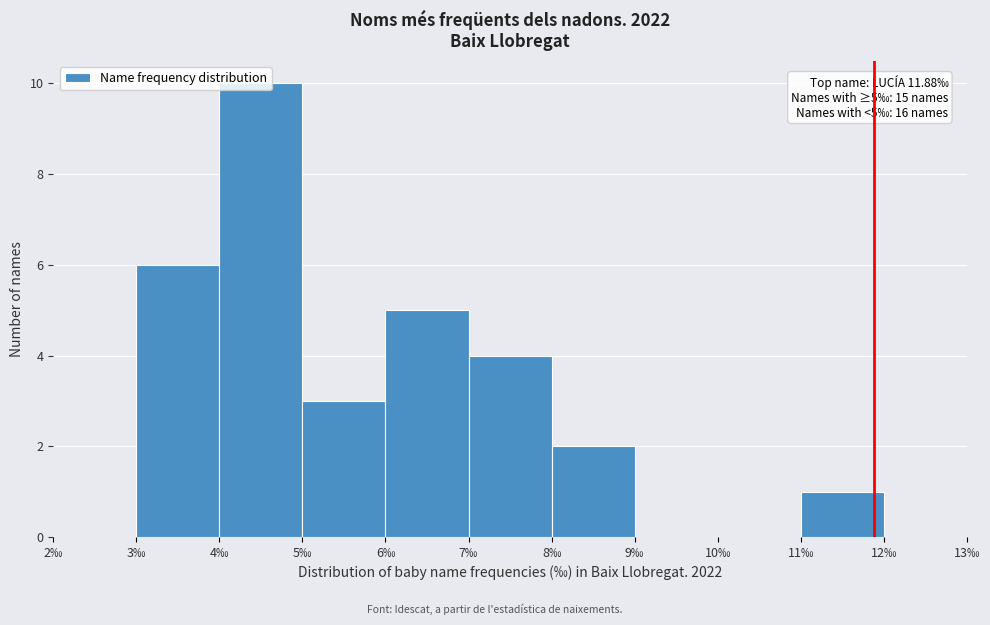

Over which range of the x-axis is the bar tallest?

4 to 5